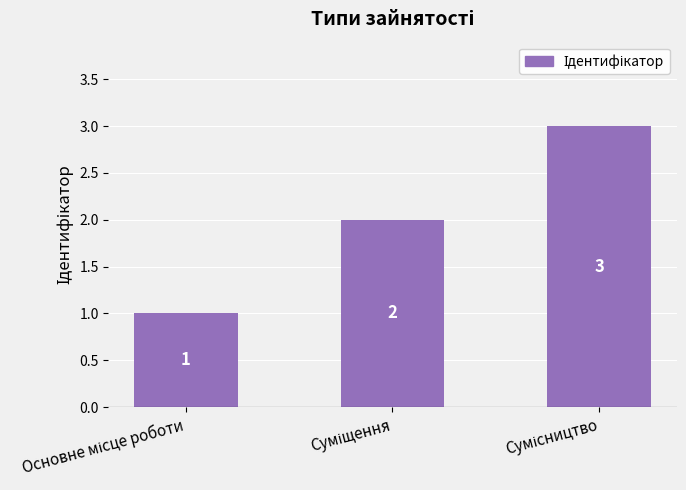

Reading left to right, what are all the values shown in this chart?

1	2	3